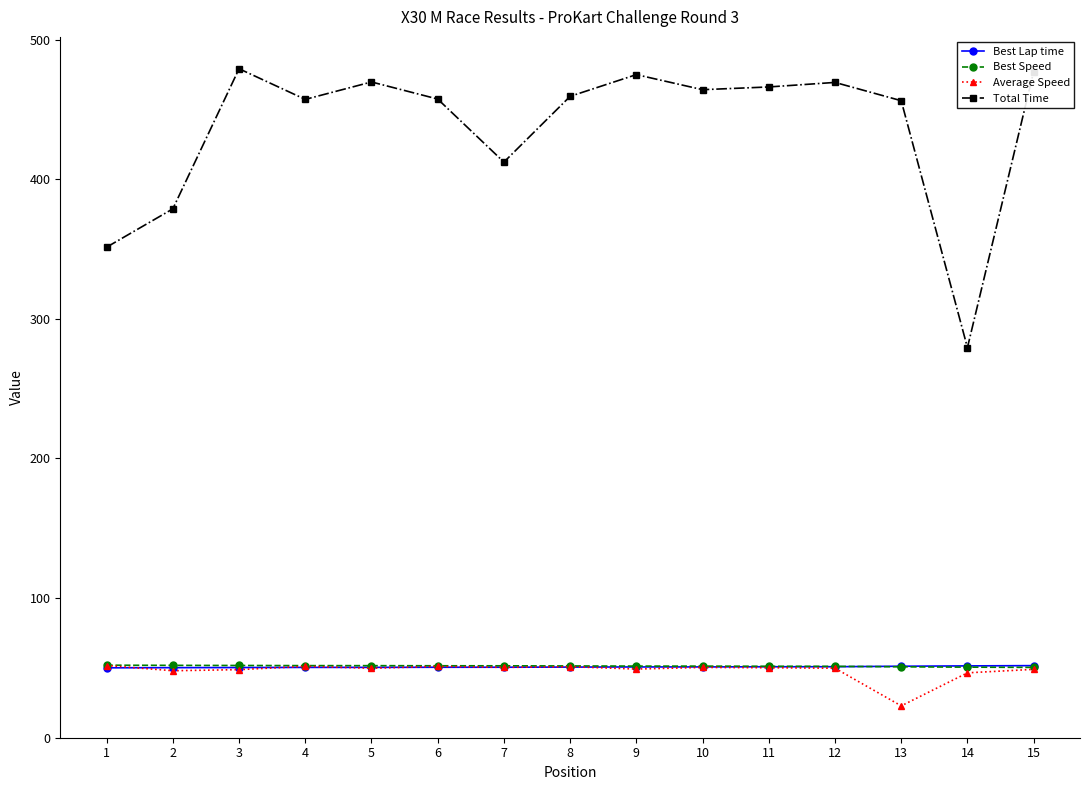

What is the value of the Total Time point at the 12th from the left?

469.4